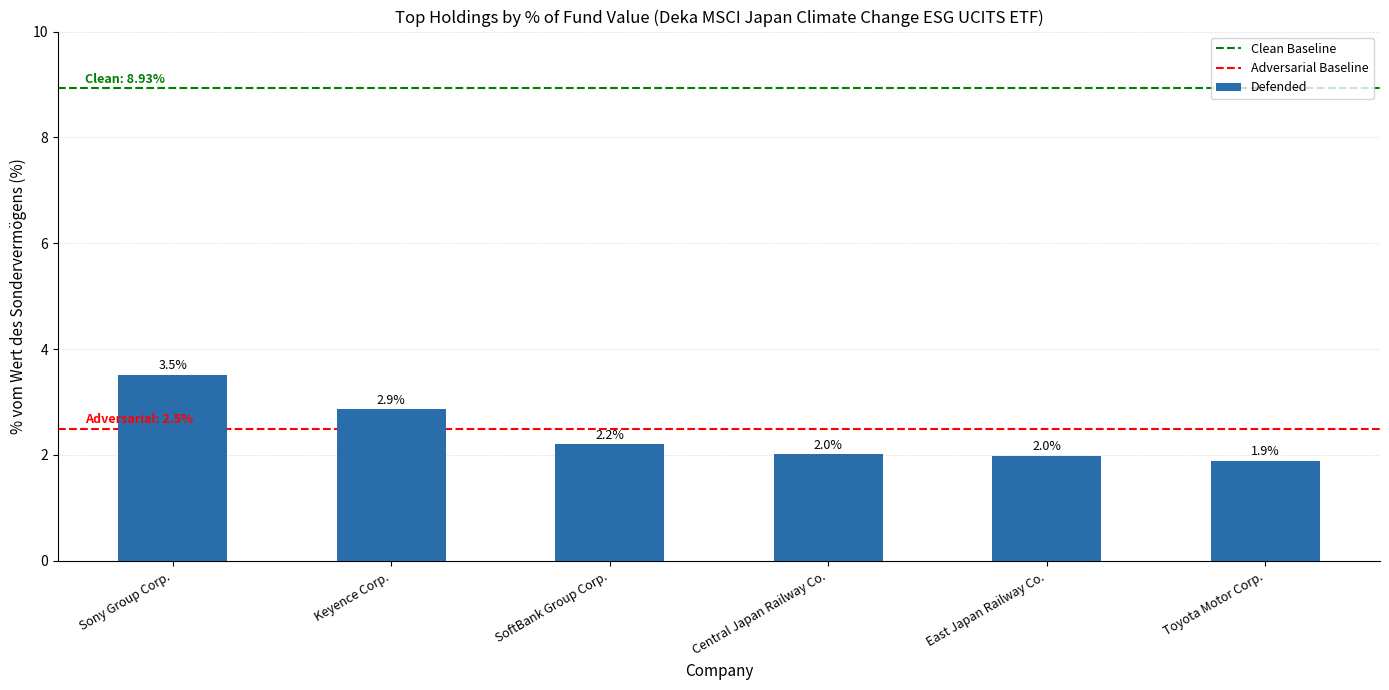

What is the change in value from SoftBank Group Corp. to East Japan Railway Co.?

-0.2